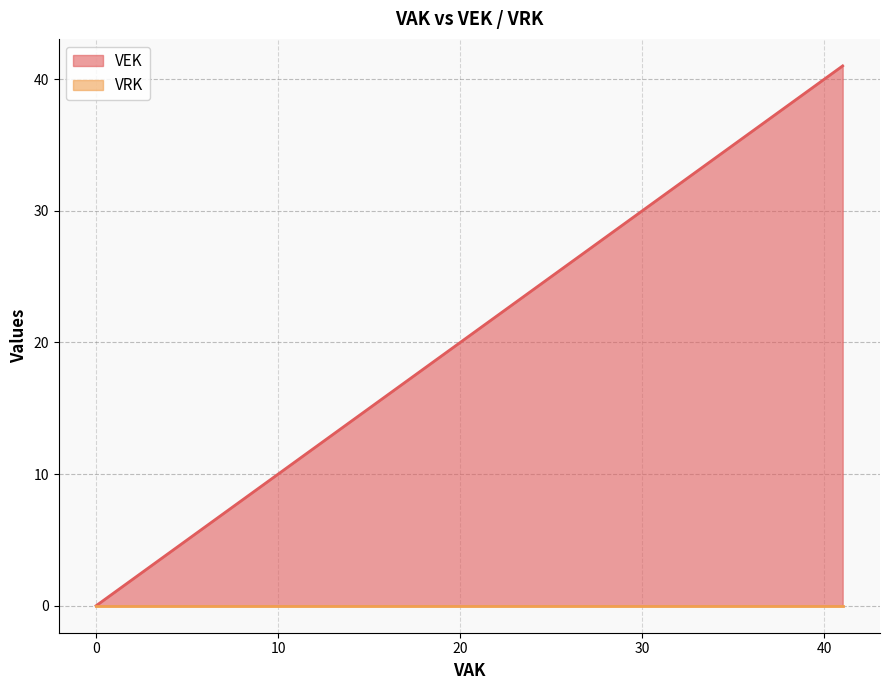

What value does the data have at 41, to the nearest 10?

40